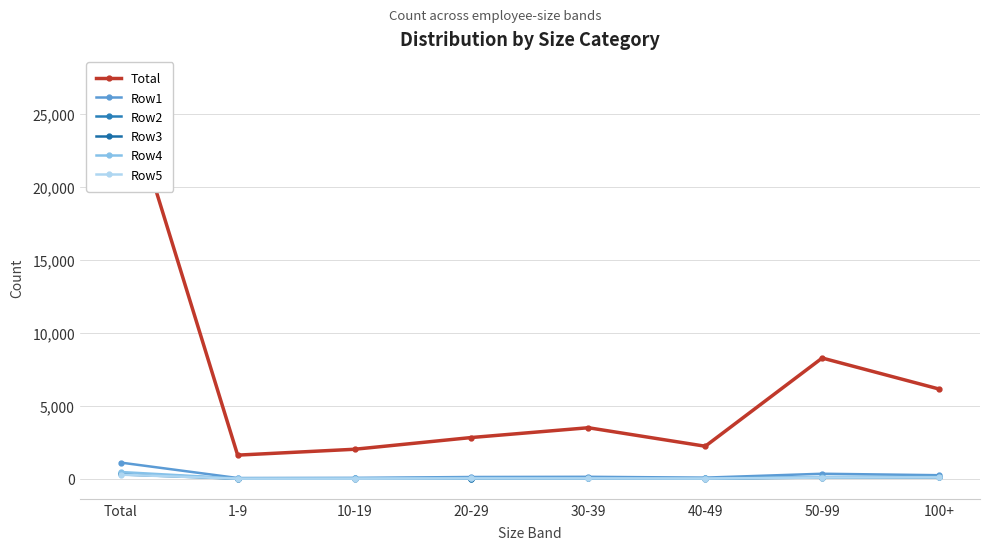

True or false: Total and Row2 cross at least once.

False